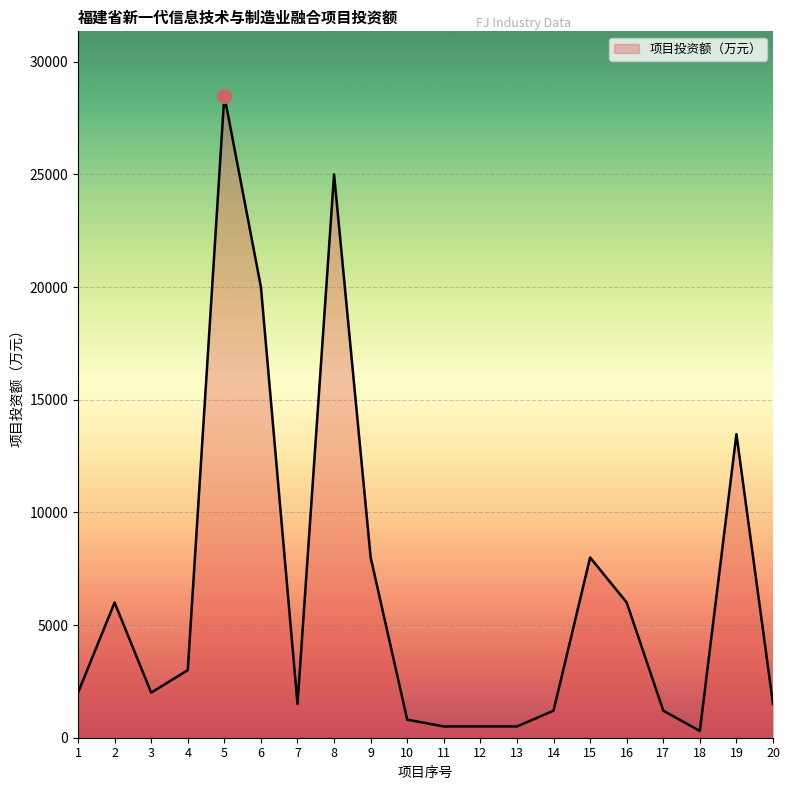

What is the maximum value shown in the chart?

28500